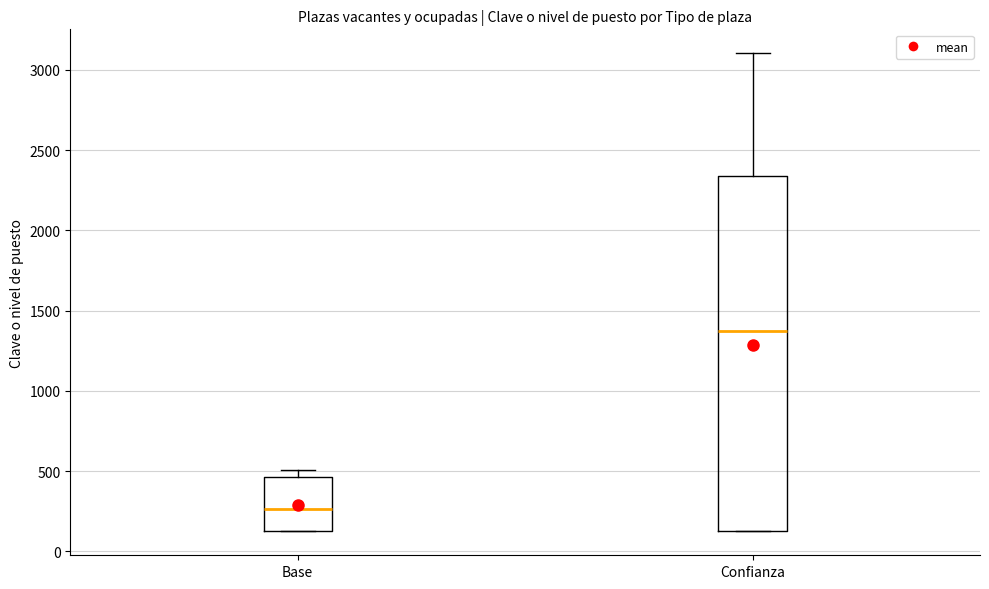

Comparing the boxes themselves (not the whiskers), which one is the tallest?

Confianza